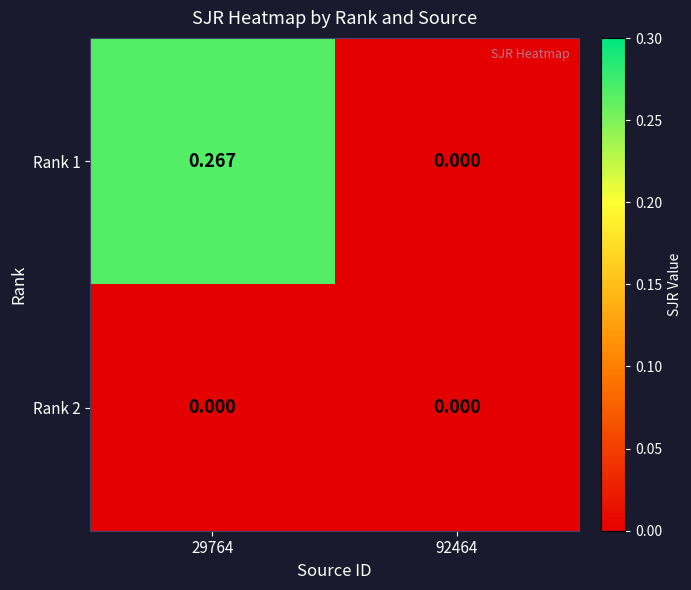

Is the value of Rank 2 at 29764 greater than the value of Rank 1 at 29764?

No